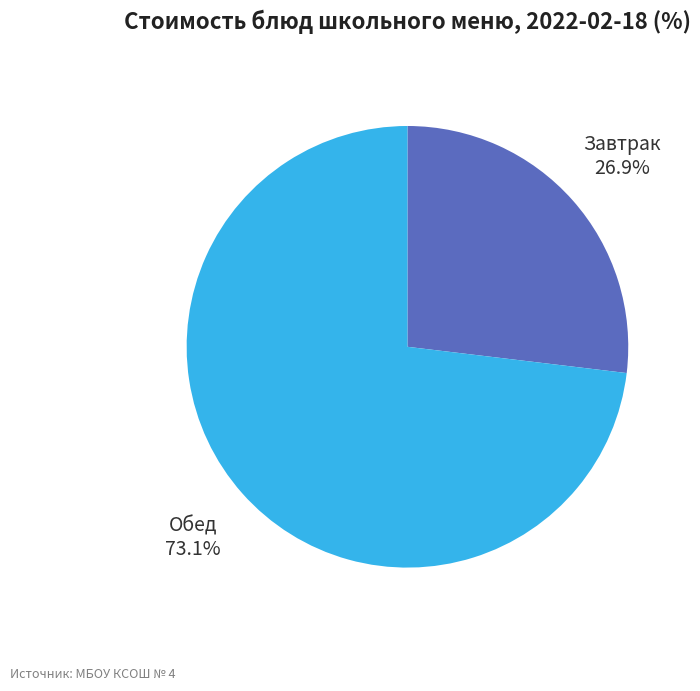

How many slices are in this pie chart?

2